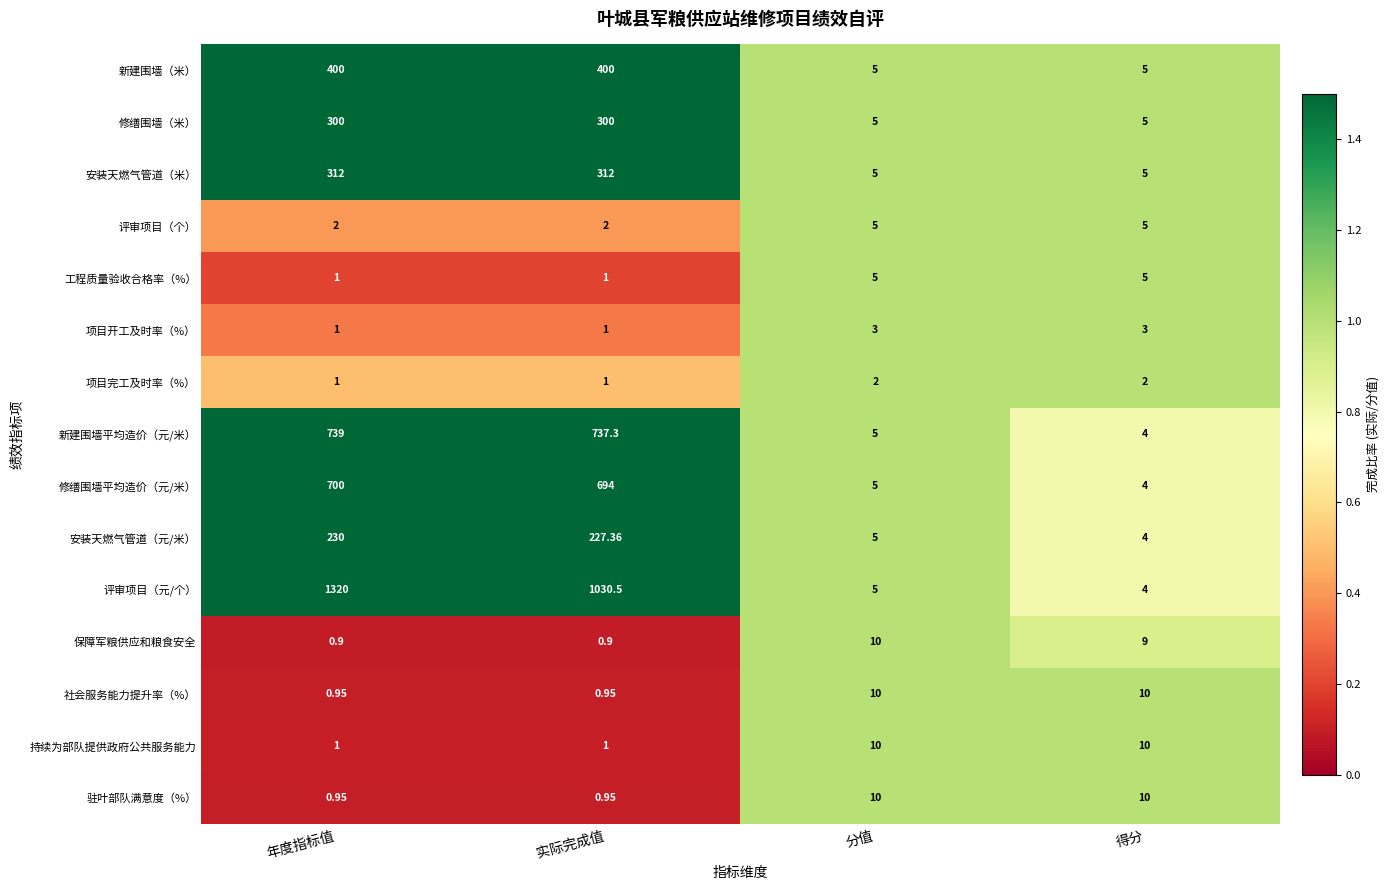

At which label does 安装天燃气管道（元/米） reach its minimum?

得分